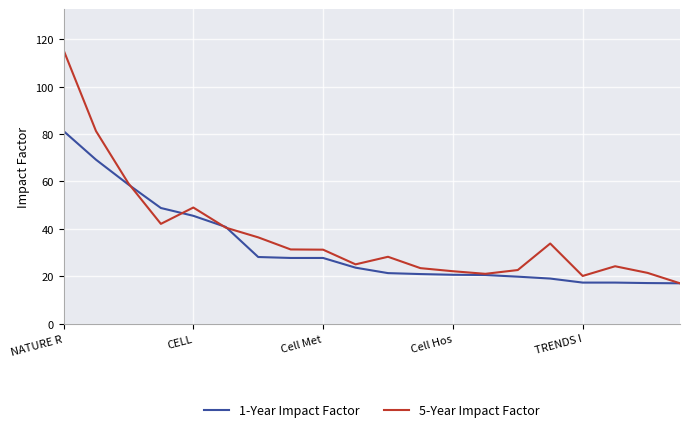

Which series has the widest spread of values?

5-Year Impact Factor